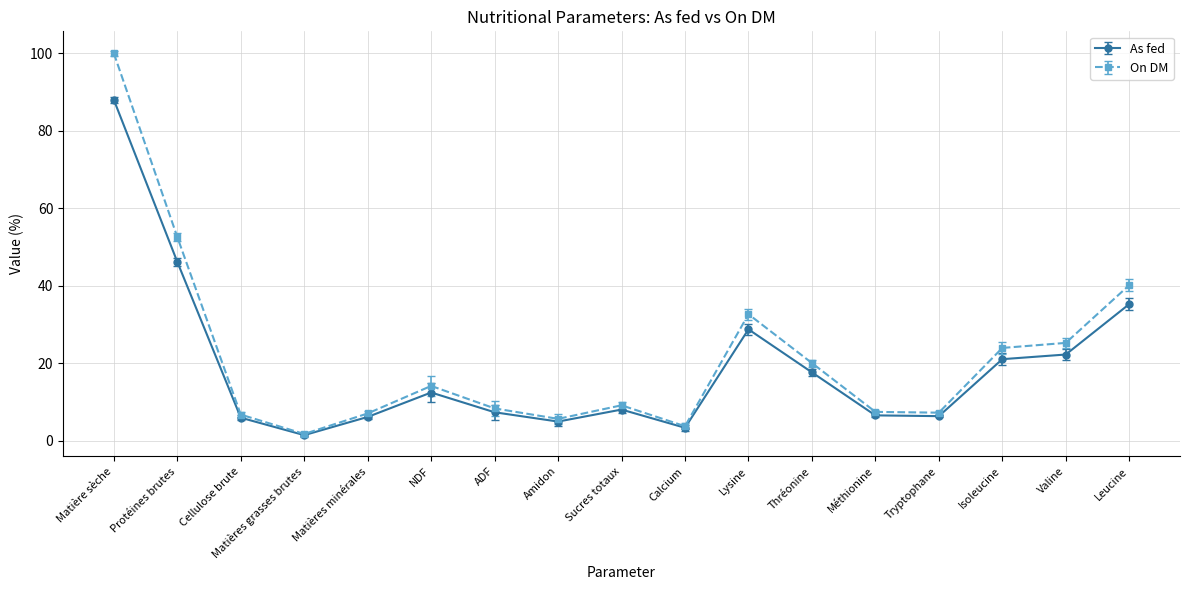

At which label does On DM first exceed 9?

Matière sèche